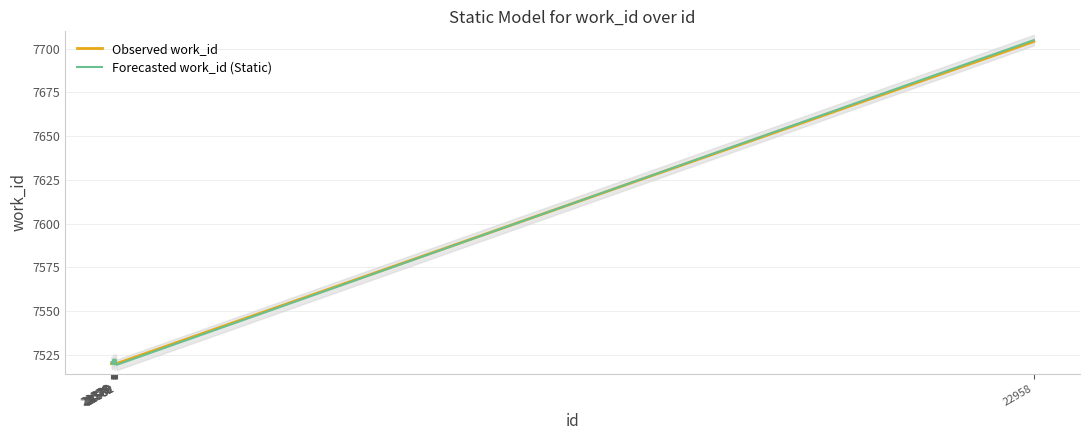

What is the difference between the second highest and second lowest values in the Forecasted work_id (Static) series?

2.7